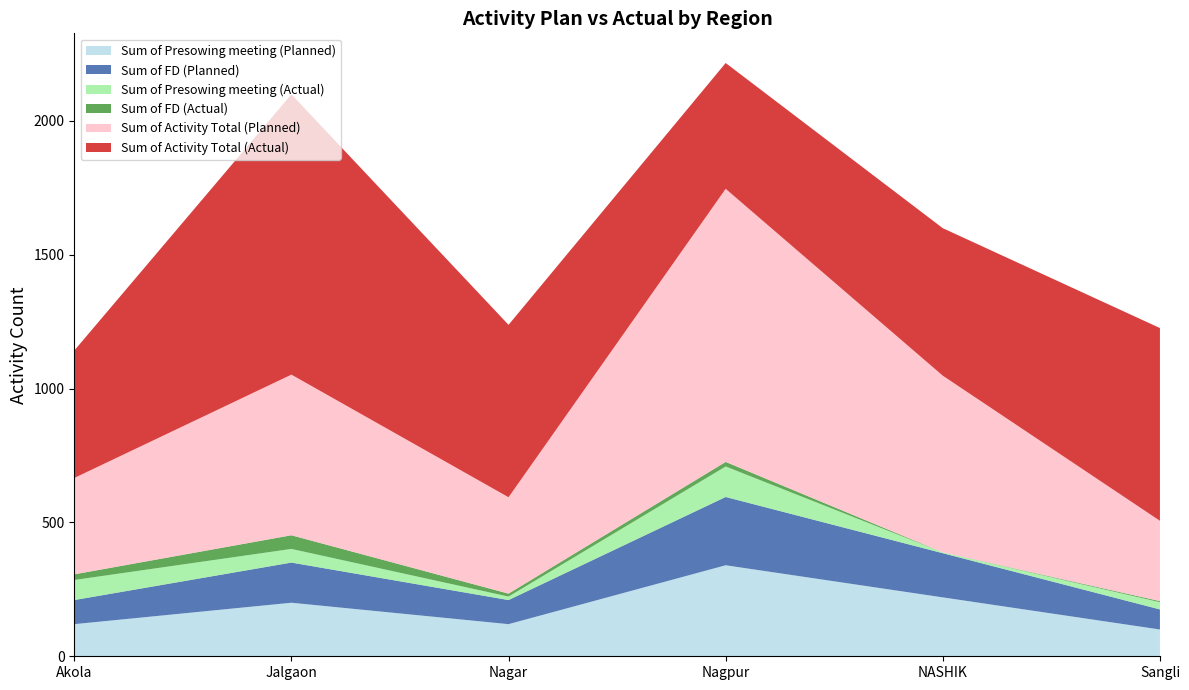

Reading right to left, extract all data points from this chart.

Sum of Presowing meeting (Planned): Sangli=100	NASHIK=220	Nagpur=340	Nagar=120	Jalgaon=200	Akola=120
Sum of FD (Planned): Sangli=75	NASHIK=165	Nagpur=255	Nagar=90	Jalgaon=150	Akola=90
Sum of Presowing meeting (Actual): Sangli=27	NASHIK=3	Nagpur=114	Nagar=13	Jalgaon=51	Akola=75
Sum of FD (Actual): Sangli=4	NASHIK=0	Nagpur=17	Nagar=11	Jalgaon=51	Akola=21
Sum of Activity Total (Planned): Sangli=300	NASHIK=660	Nagpur=1020	Nagar=360	Jalgaon=600	Akola=360
Sum of Activity Total (Actual): Sangli=720	NASHIK=551	Nagpur=470	Nagar=644	Jalgaon=1047	Akola=476